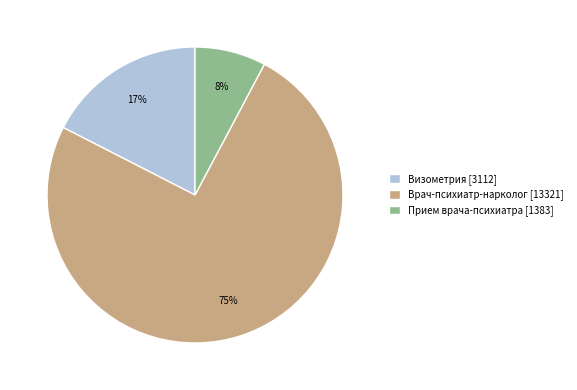

Is it true that Врач-психиатр-нарколог [13321] is 69% of the pie?

False